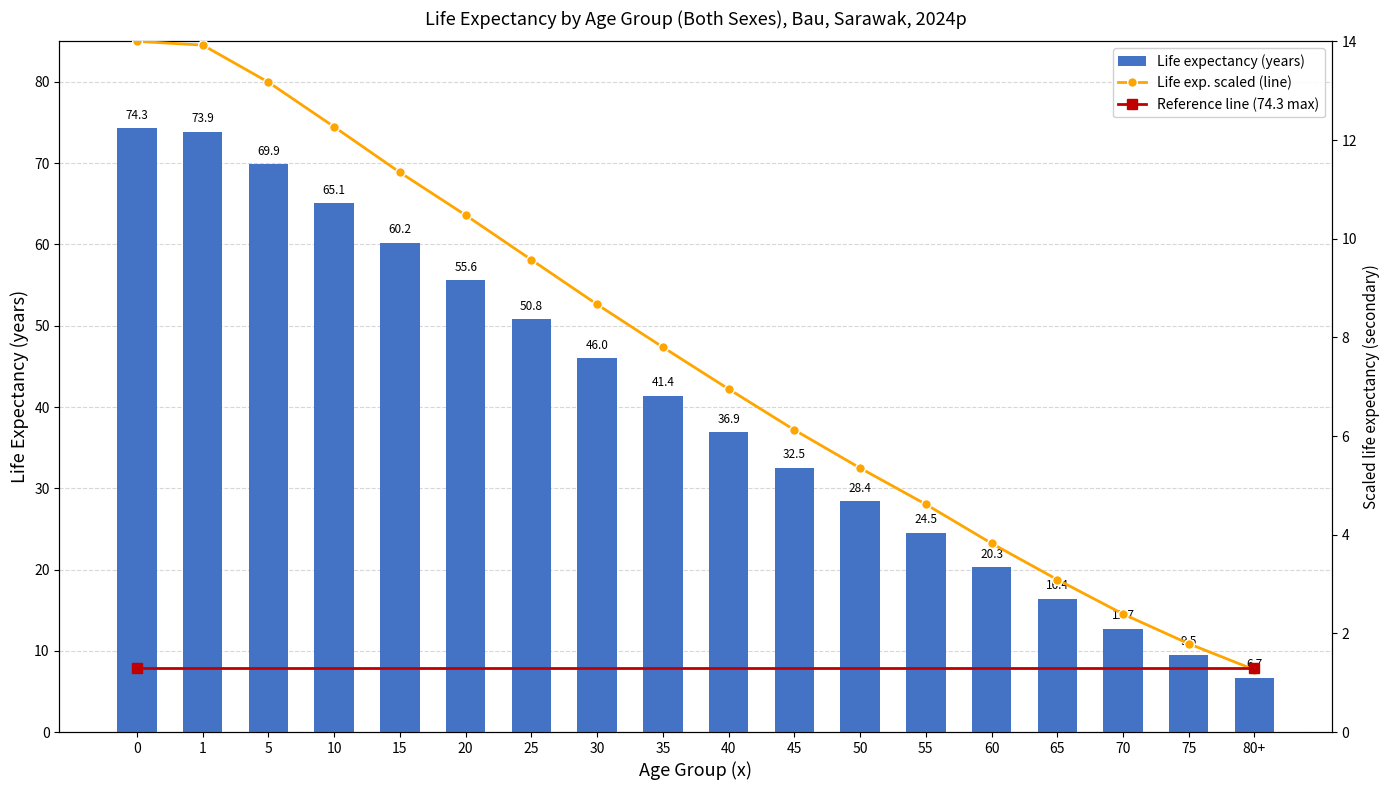

Where is the data nearest to the value 40?

35